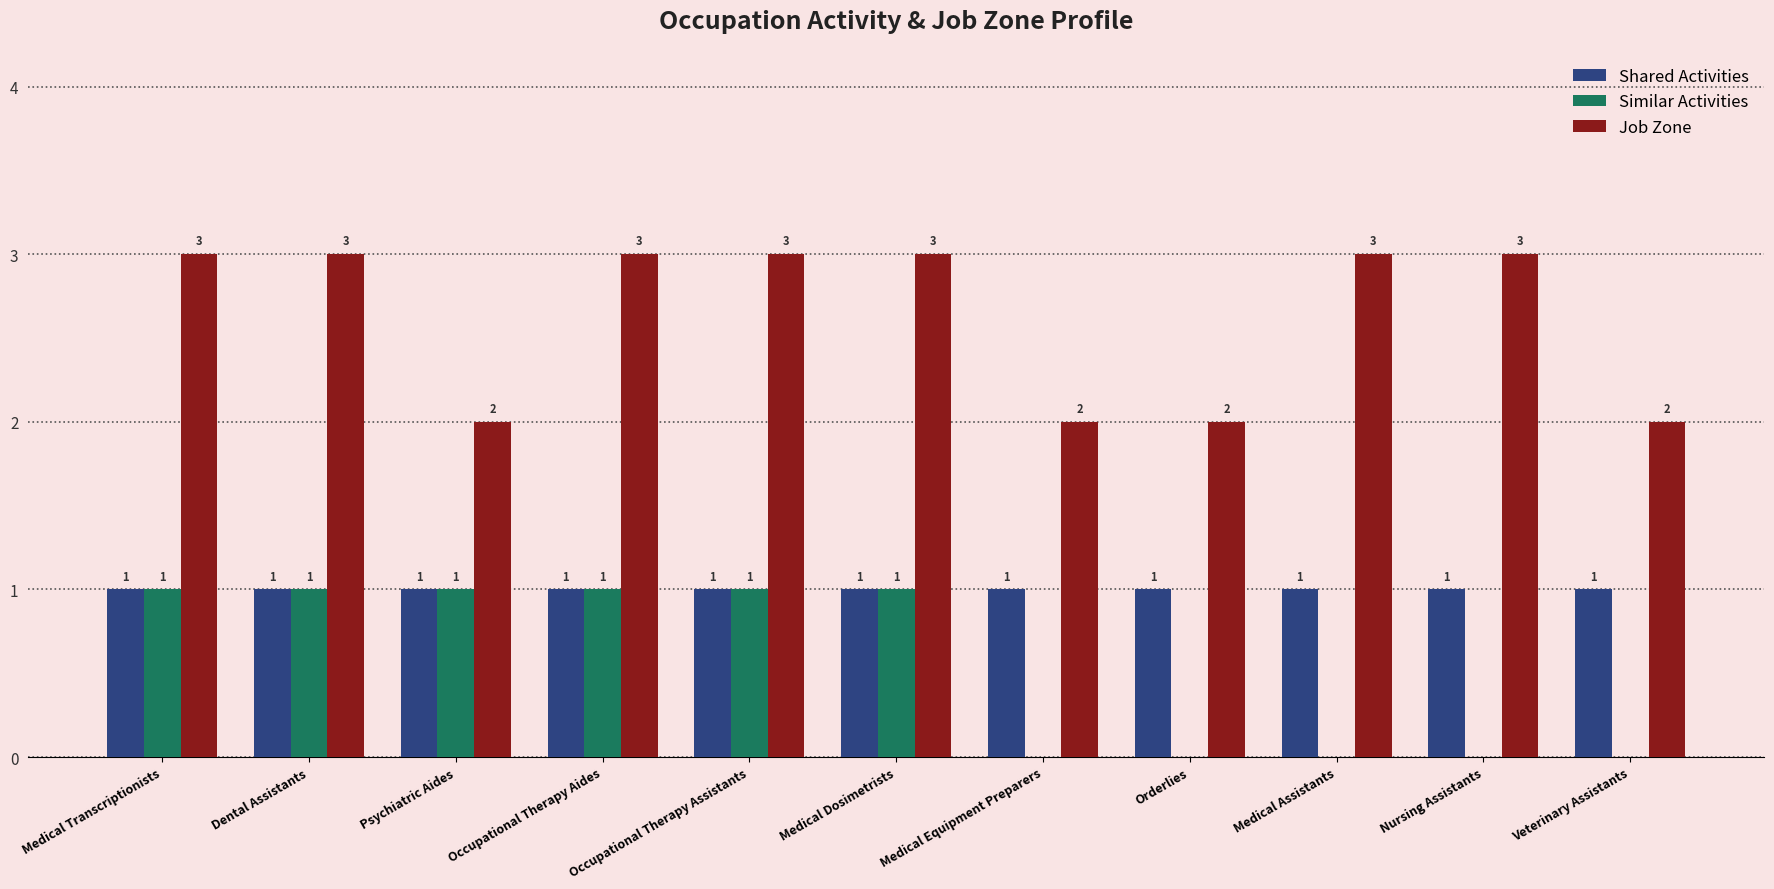

What is the difference between the Job Zone values at Nursing Assistants and Psychiatric Aides?

1